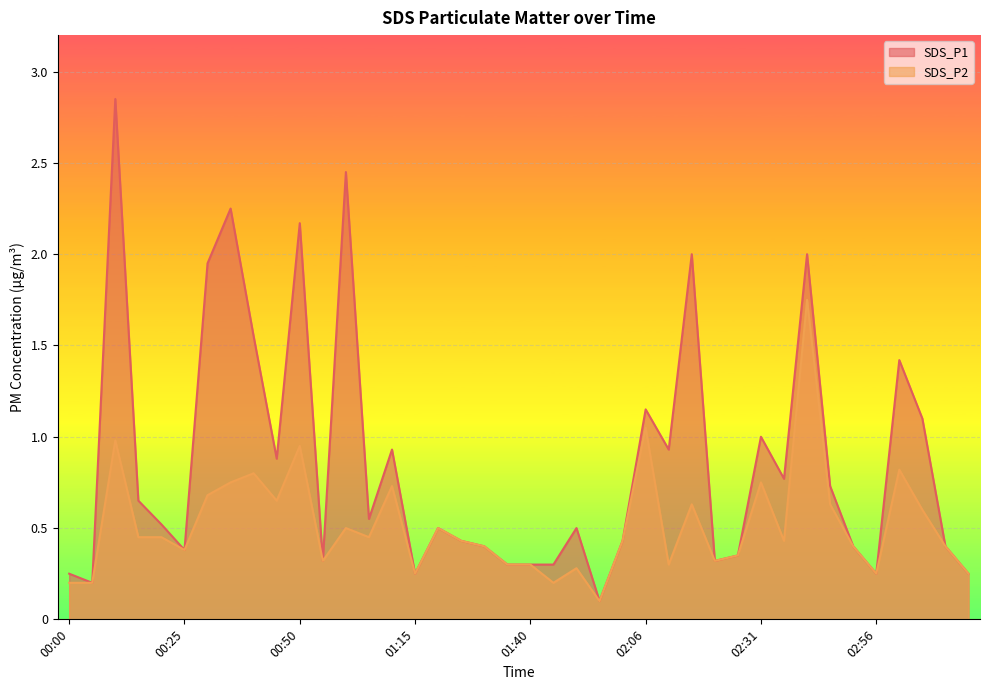

Reading right to left, list all the values displayed in this chart.

SDS_P1: 03:16=0.2	03:11=0.4	03:06=1.1	03:01=1.4	02:56=0.2	02:51=0.4	02:46=0.7	02:41=2.0	02:36=0.8	02:31=1.0	02:26=0.3	02:21=0.3	02:16=2.0	02:11=0.9	02:06=1.1	02:01=0.4	01:56=0.1	01:51=0.5	01:45=0.3	01:40=0.3	01:35=0.3	01:30=0.4	01:25=0.4	01:20=0.5	01:15=0.2	01:10=0.9	01:05=0.6	01:00=2.5	00:55=0.3	00:50=2.2	00:45=0.9	00:40=1.6	00:35=2.2	00:30=1.9	00:25=0.4	00:20=0.5	00:15=0.7	00:10=2.9	00:05=0.2	00:00=0.2
SDS_P2: 03:16=0.2	03:11=0.4	03:06=0.6	03:01=0.8	02:56=0.2	02:51=0.4	02:46=0.6	02:41=1.8	02:36=0.4	02:31=0.8	02:26=0.3	02:21=0.3	02:16=0.6	02:11=0.3	02:06=1.1	02:01=0.4	01:56=0.1	01:51=0.3	01:45=0.2	01:40=0.3	01:35=0.3	01:30=0.4	01:25=0.4	01:20=0.5	01:15=0.2	01:10=0.7	01:05=0.5	01:00=0.5	00:55=0.3	00:50=0.9	00:45=0.7	00:40=0.8	00:35=0.8	00:30=0.7	00:25=0.4	00:20=0.5	00:15=0.5	00:10=1.0	00:05=0.2	00:00=0.2